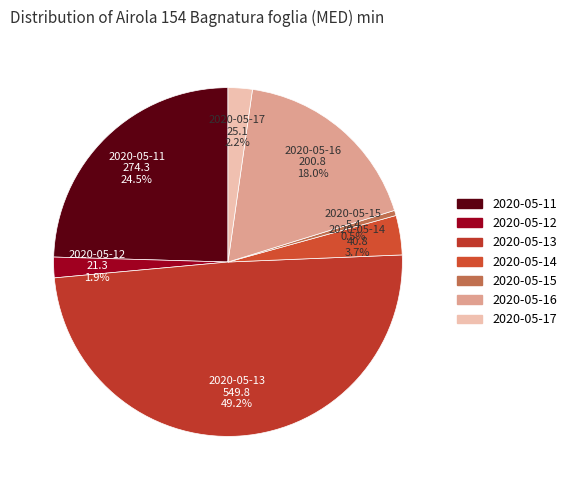

To the nearest percent, what percentage of the pie is 2020-05-14?

4%